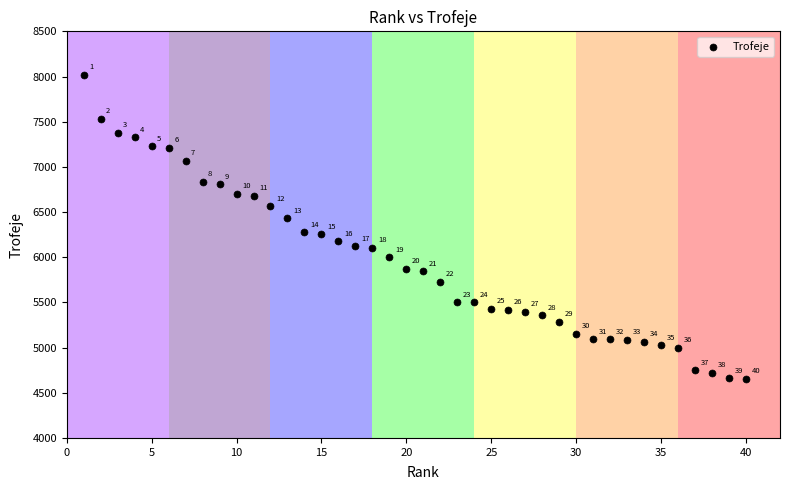

What is the range of X values (max minus min)?

39